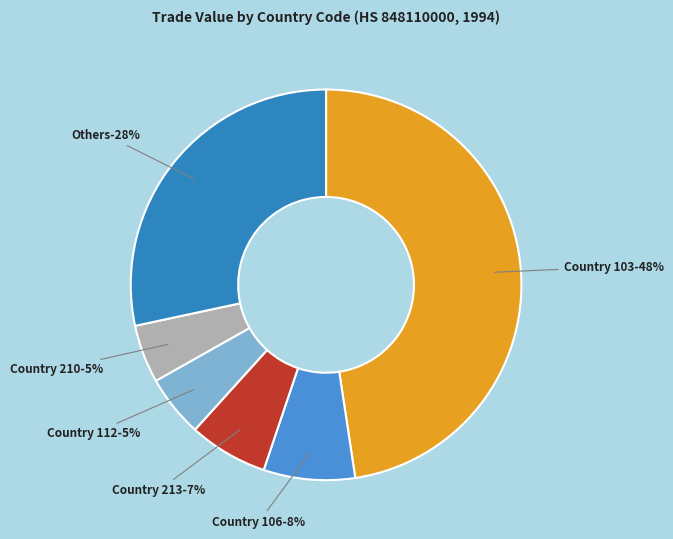

Is it true that 215 is 1% of the pie?

False